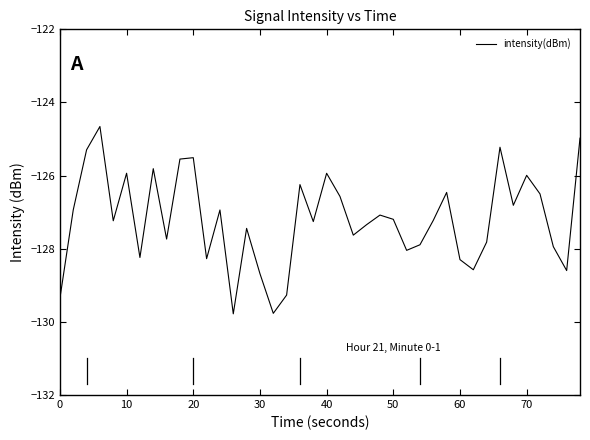

What is the smallest value displayed?

-129.8